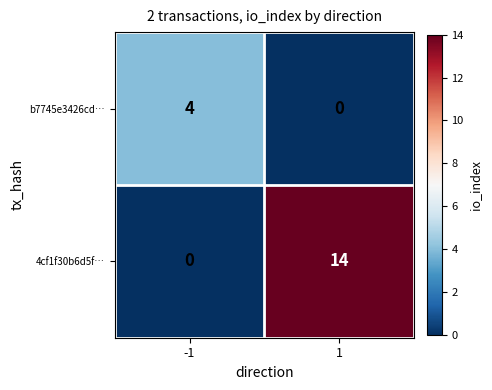

Which series has the largest total across all categories?

4cf1f30b6d5f…